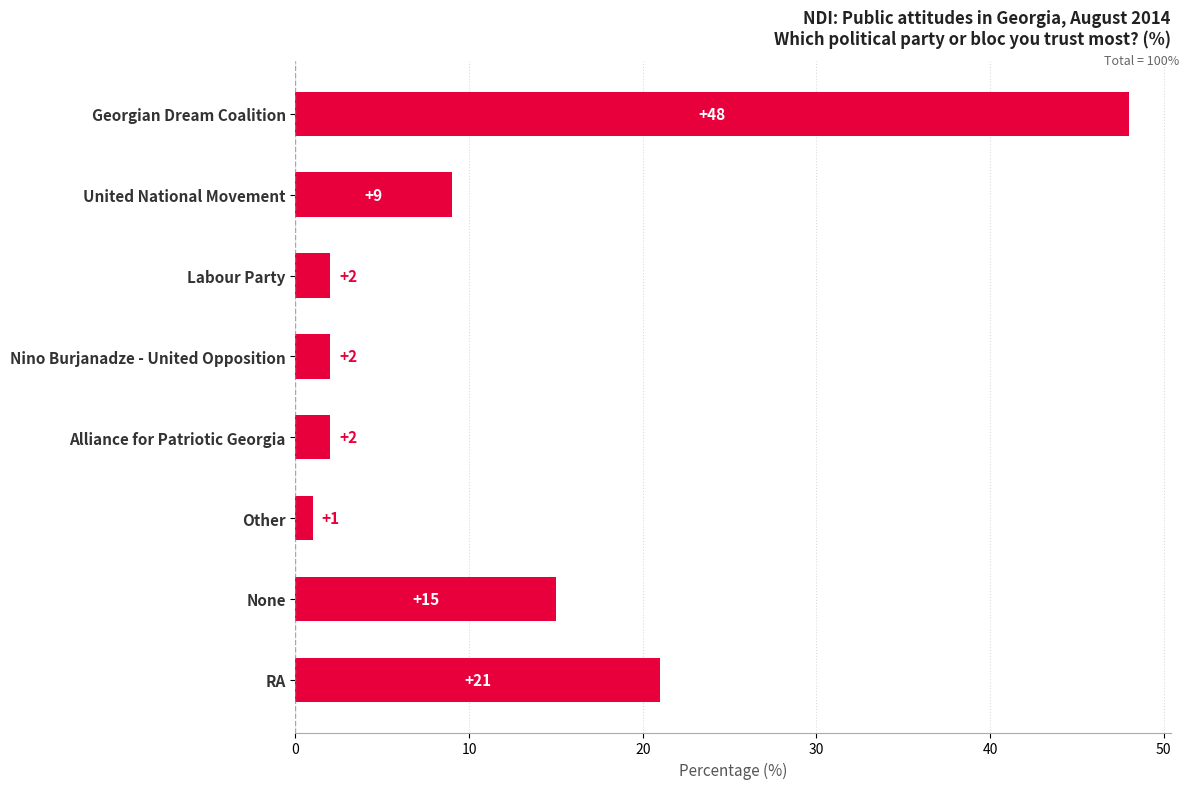

What is the change in value from Other to Labour Party?

+1